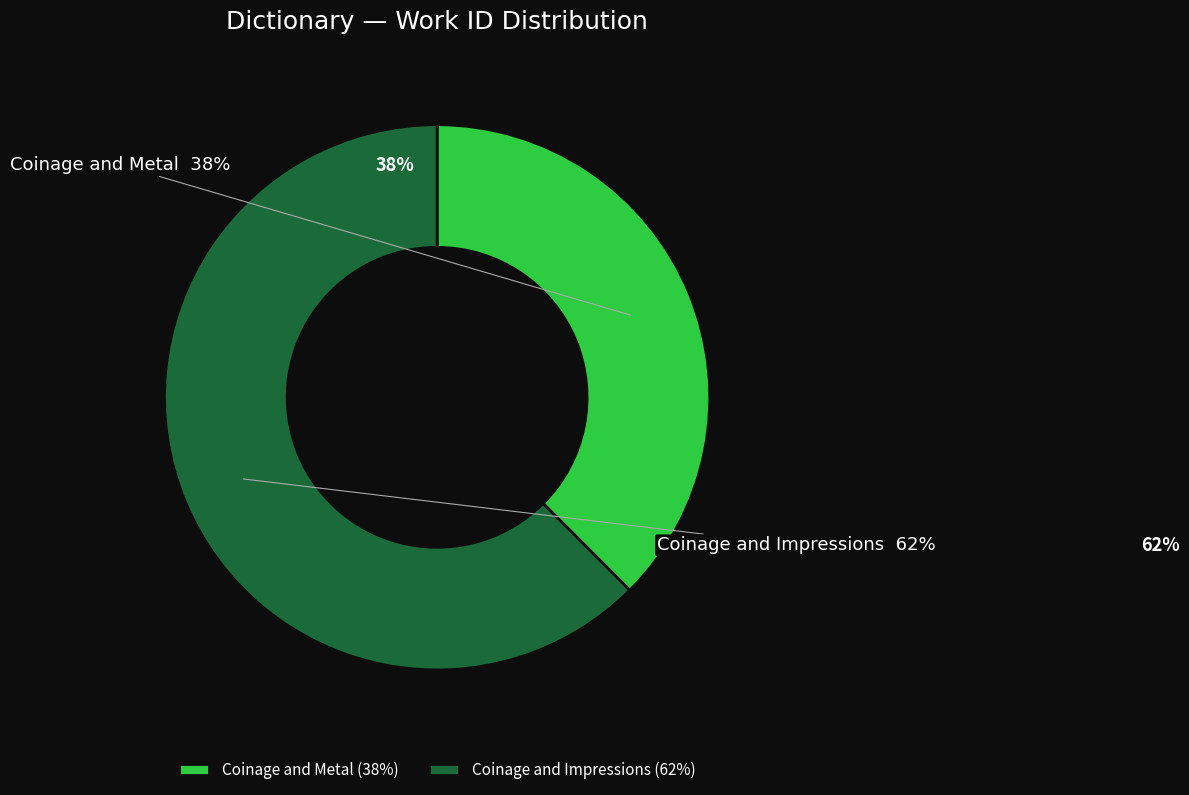

What percentage is NOT represented by Coinage and Impressions?

37.5%